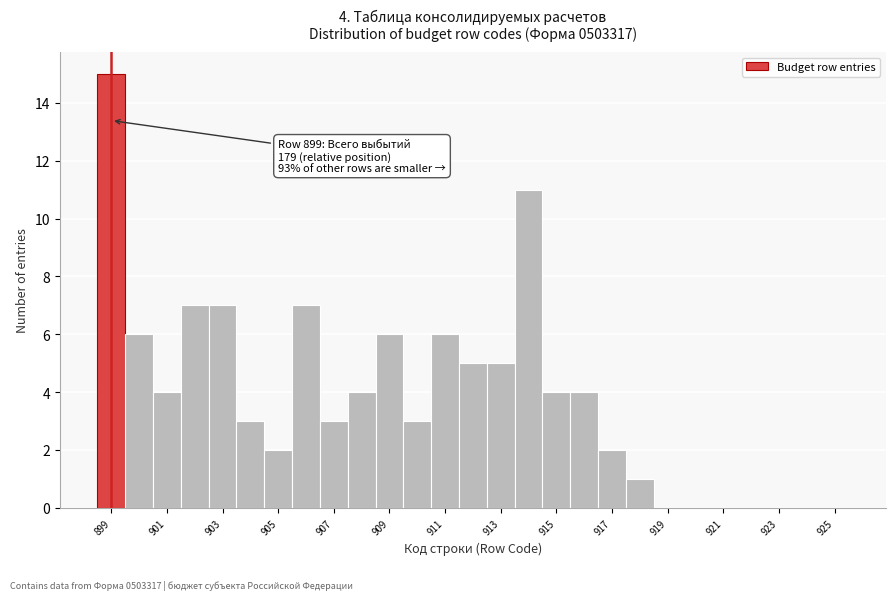

Which range on the x-axis has the tallest bar?

898.5 to 899.5